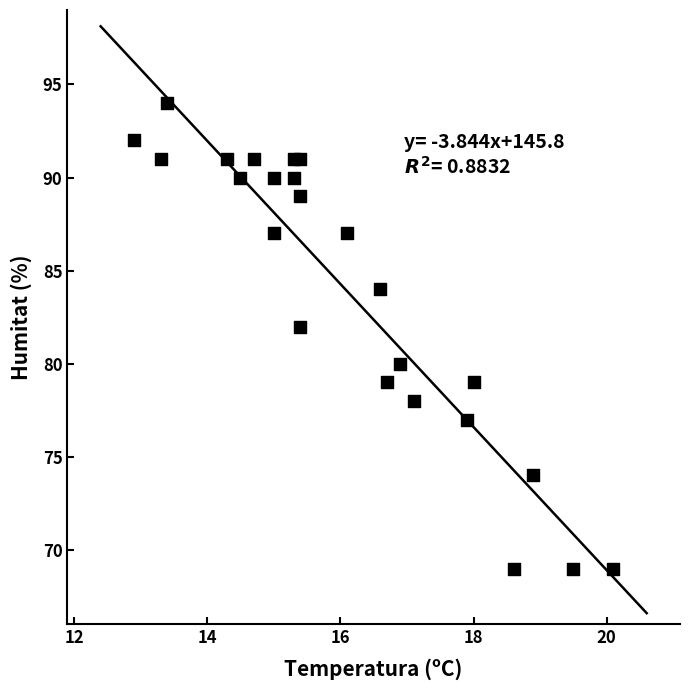

What is the range of Y values (max minus min)?

25